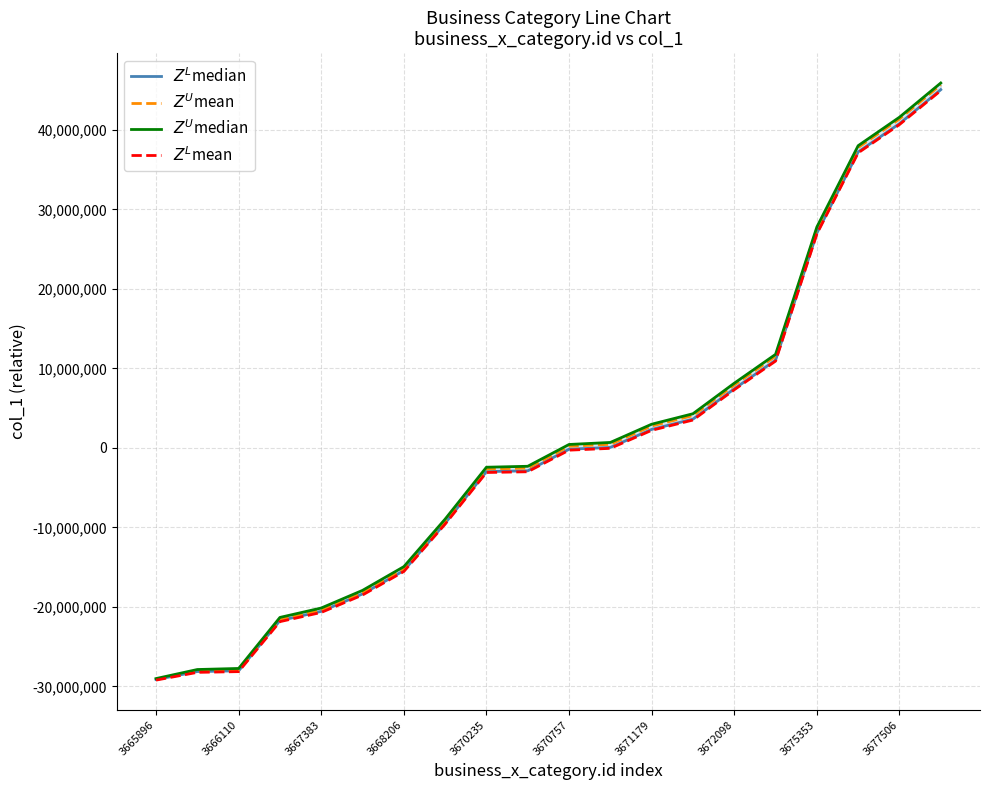

What is the minimum value for $Z^U$mean?

-29129250.0